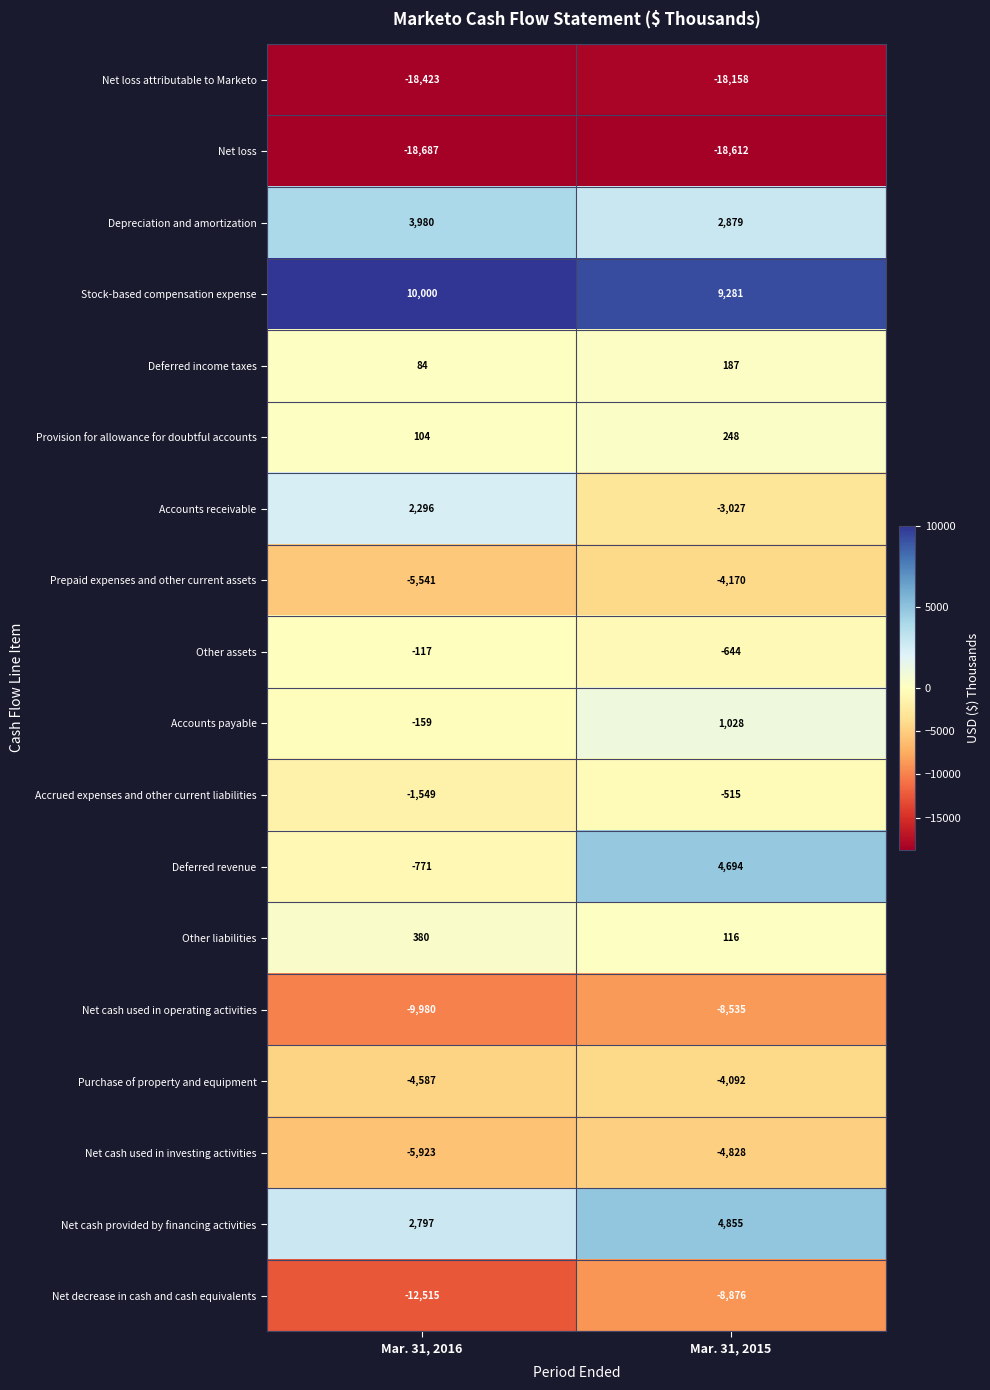

True or false: Deferred income taxes has a value of 84 at Mar. 31, 2016.

True